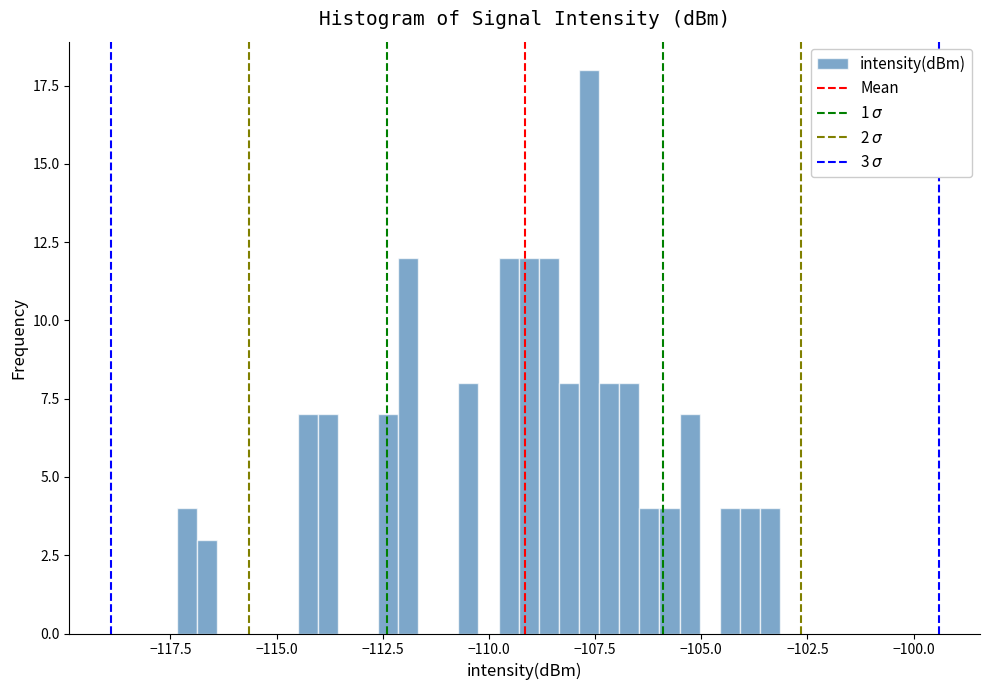

Read against the x-axis, roughly where is the centre of the tallest bar?

-107.5